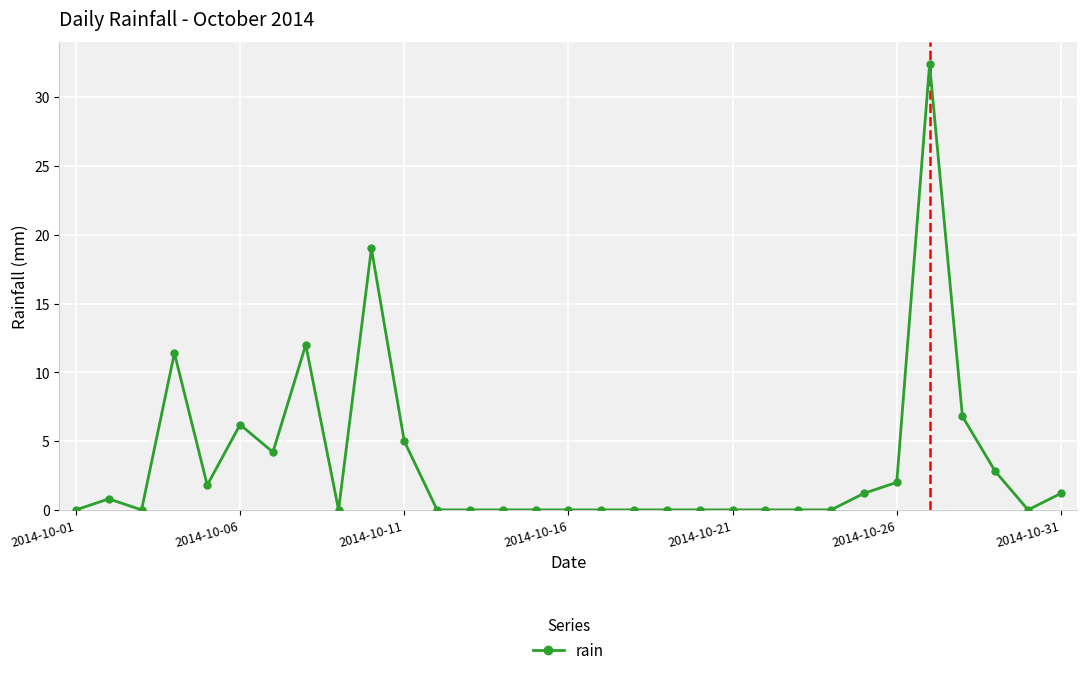

What is the greatest value displayed?

32.4